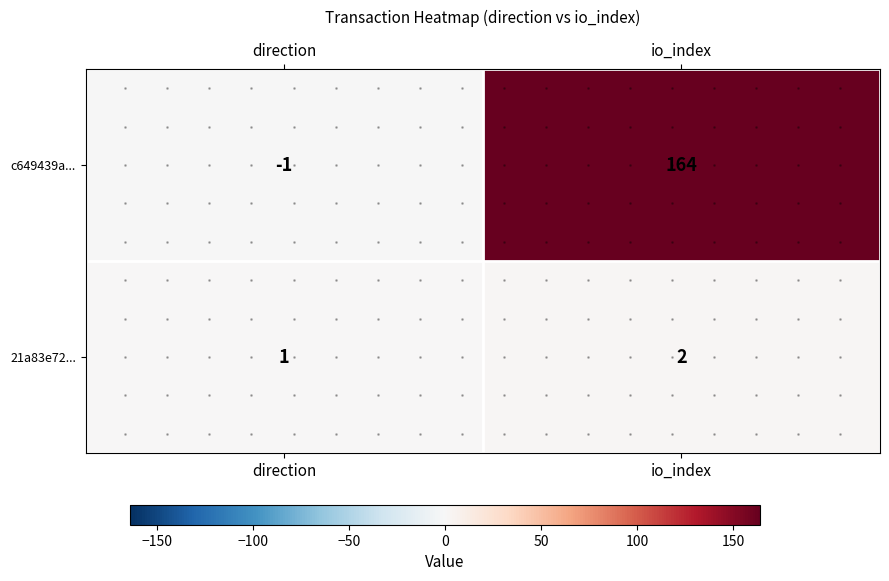

How many distinct data groups are displayed?

2